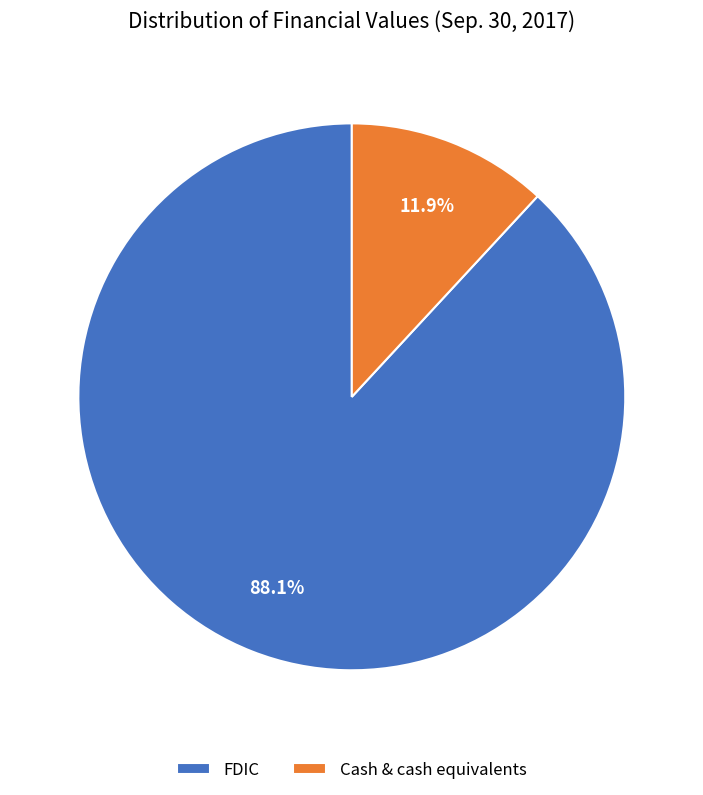

What percentage is the FDIC slice, to the nearest percent?

88%